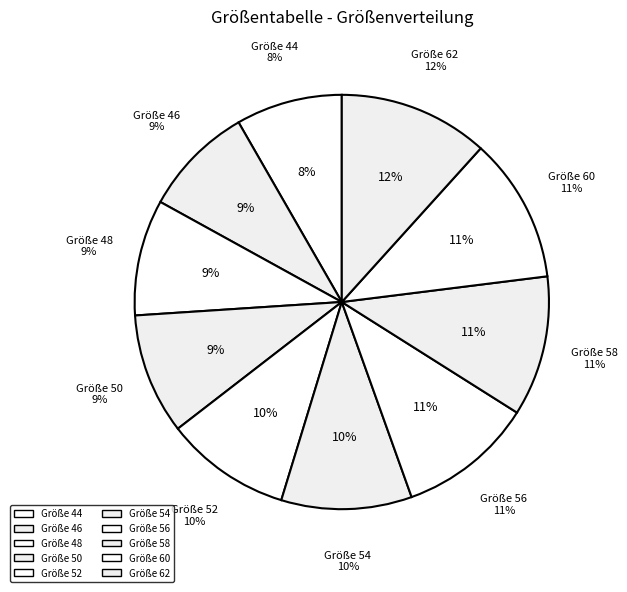

Is there a majority slice in this chart?

No